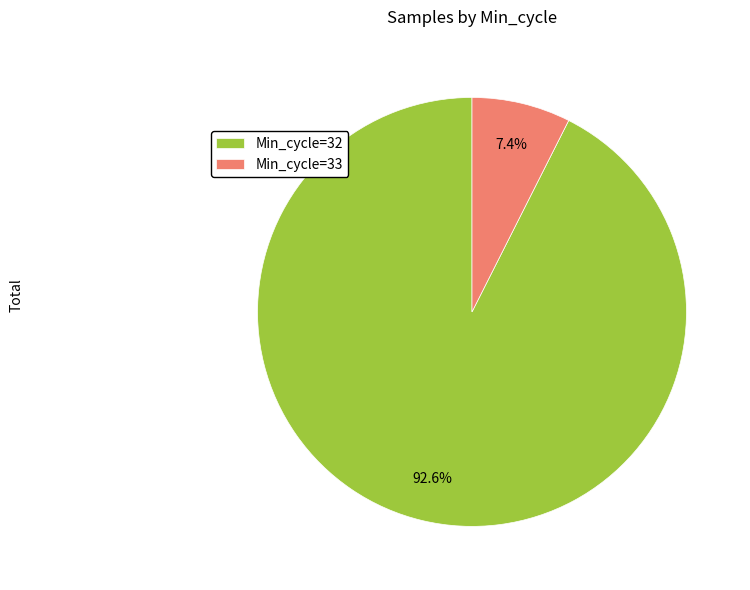

Which has a higher value, Min_cycle=33 or Min_cycle=32?

Min_cycle=32